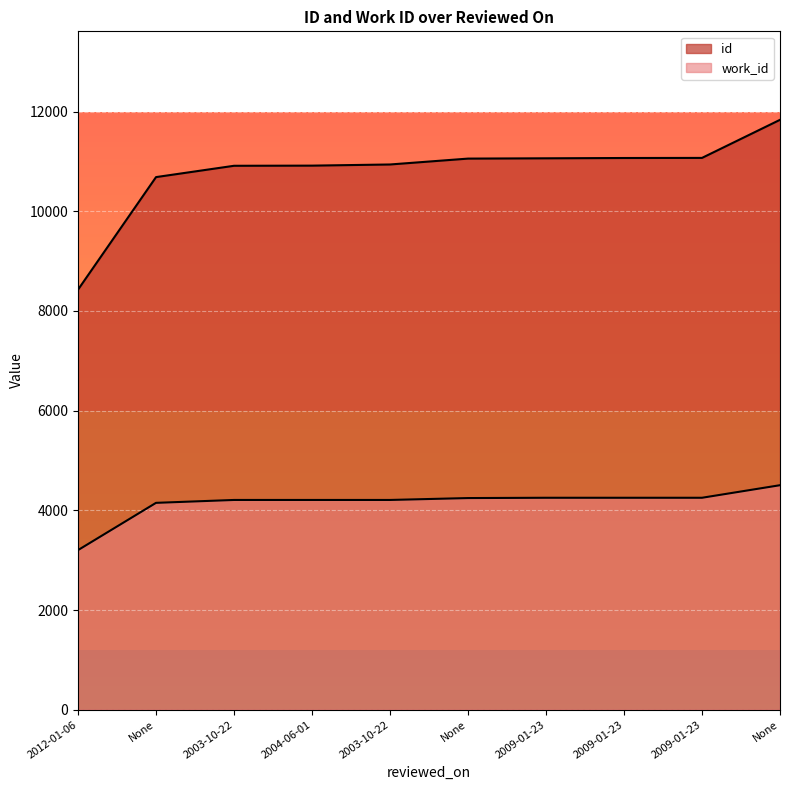

True or false: work_id and id cross at least once.

False